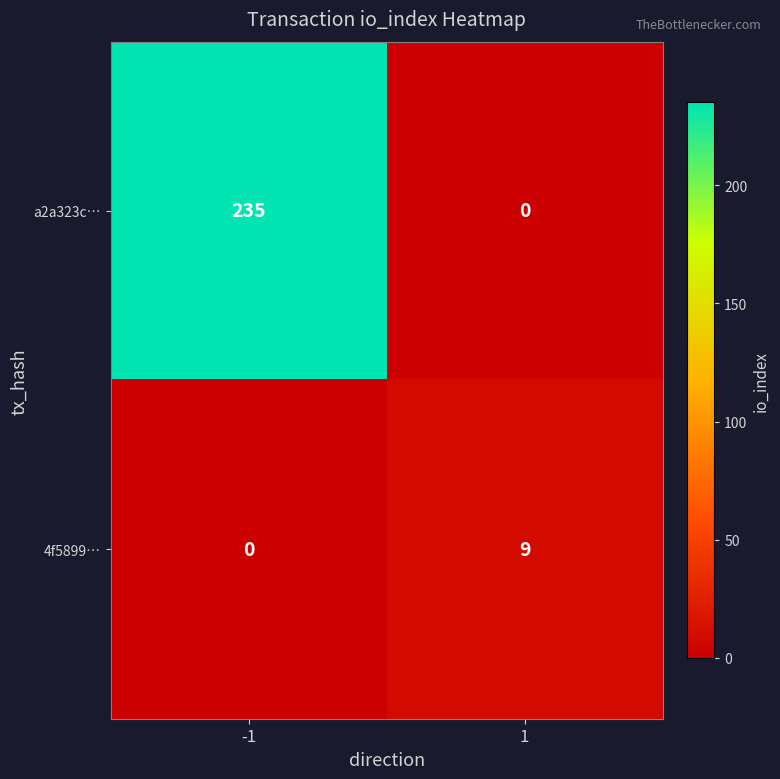

How many distinct data groups are displayed?

2